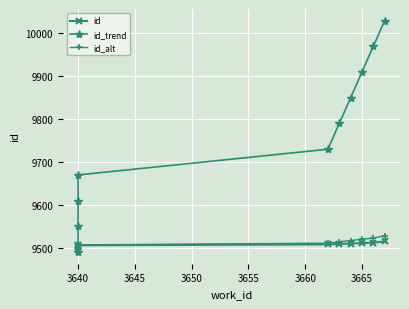

What are all the series names shown in the legend?

id, id_trend, id_alt